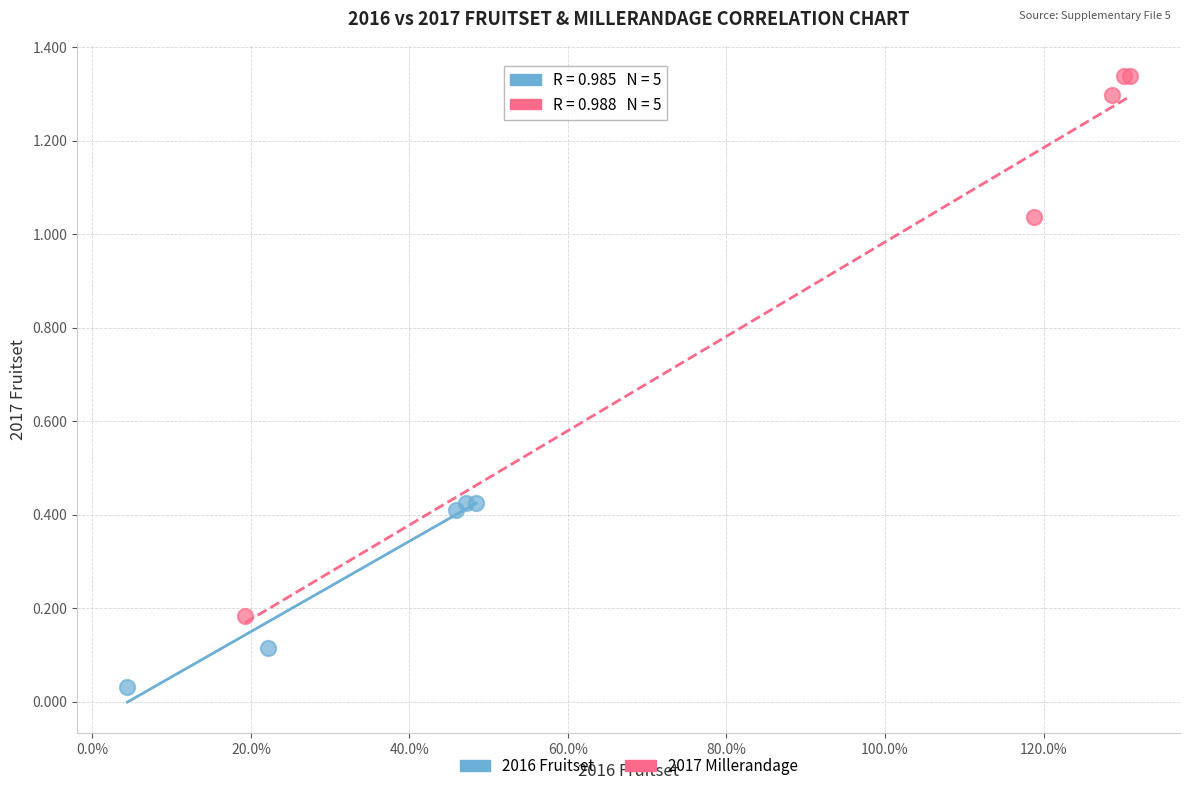

Which series has the widest spread of Y values?

2017 Millerandage